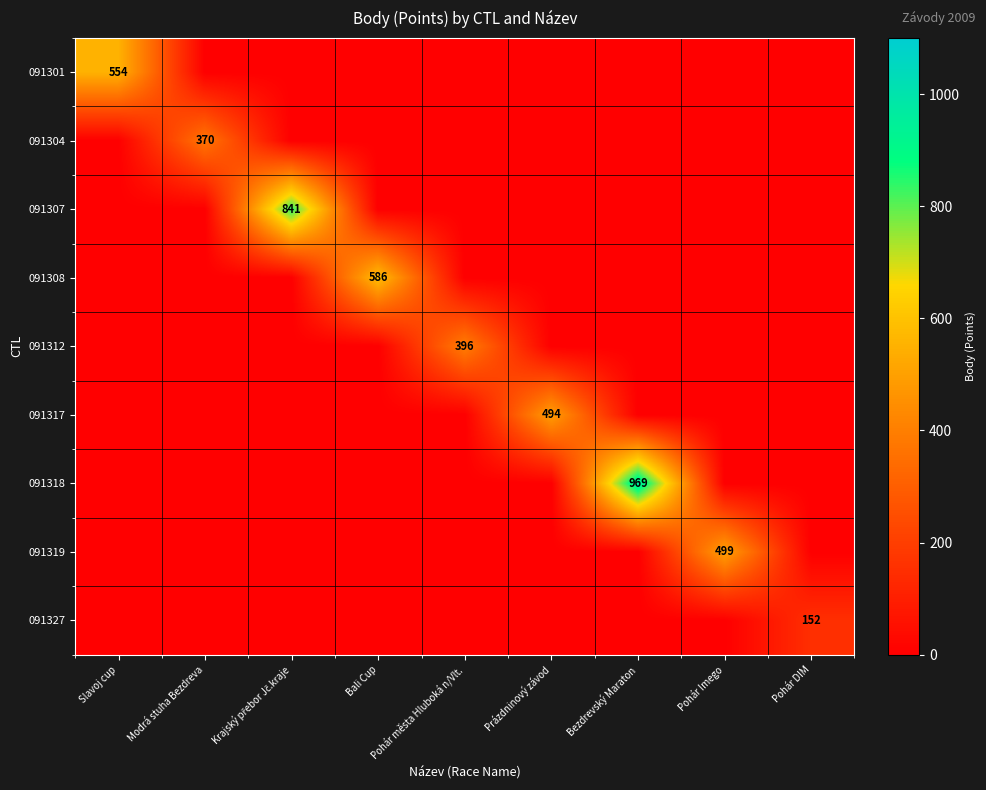

What is the sum of the 091319 values at Prázdninový závod and Pohár Imego?

499